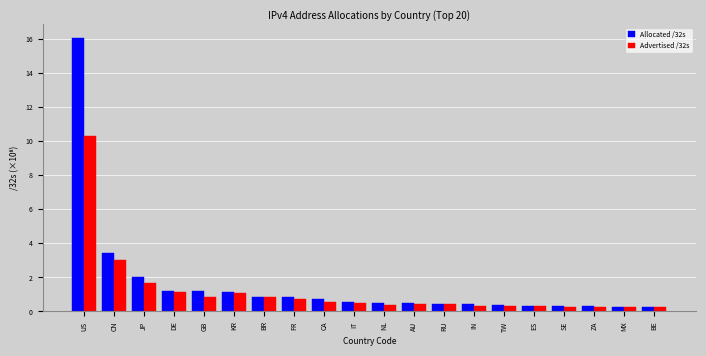

How many bars are there in each group?

2